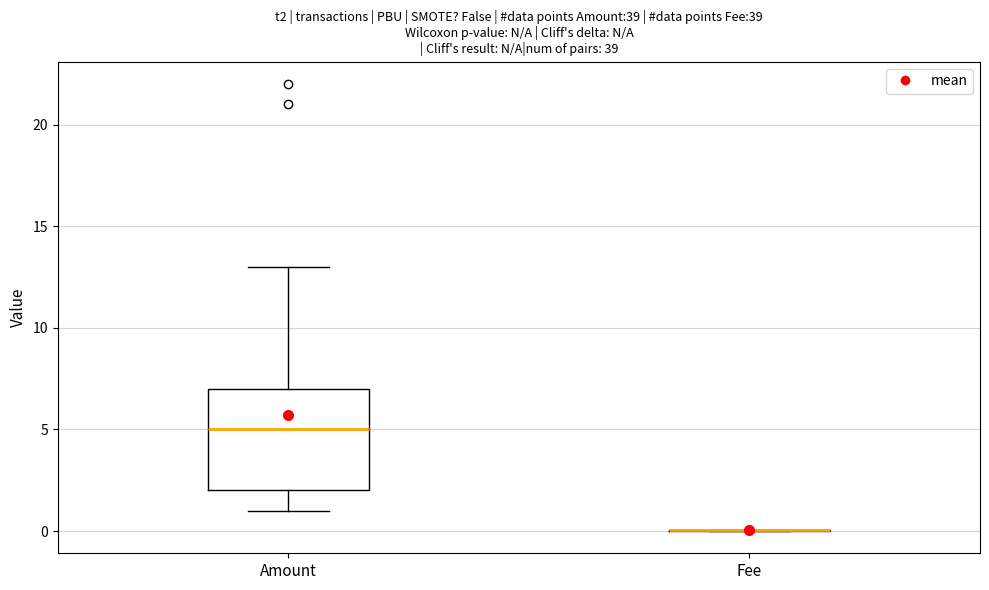

Where is the lower edge of the box for Amount on the y-axis? The values are not printed on the chart, so give them approximately, as read against the axis.

2